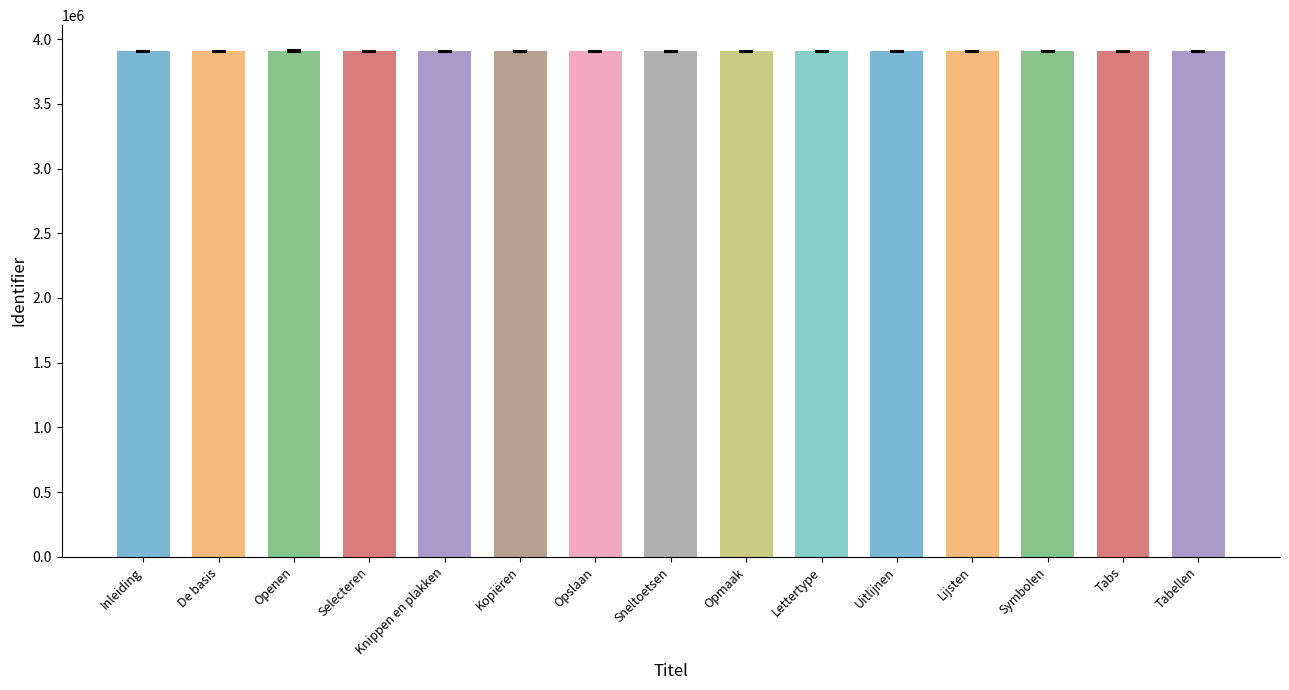

What is the maximum value shown in the chart?

3907174